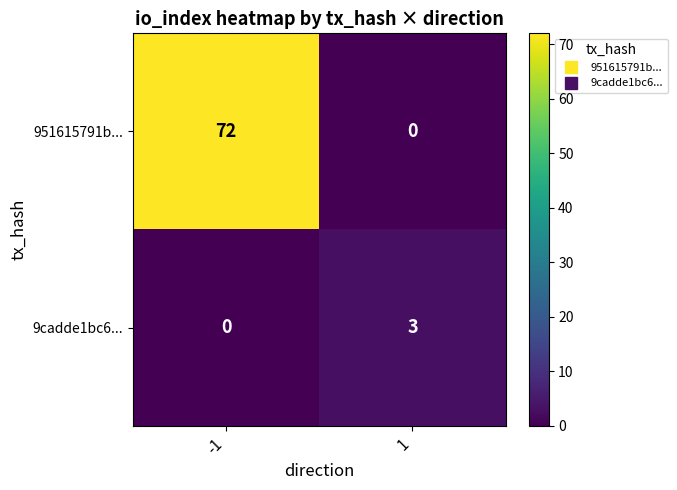

Is the value of 951615791b... at -1 greater than the value of 9cadde1bc6... at 1?

Yes